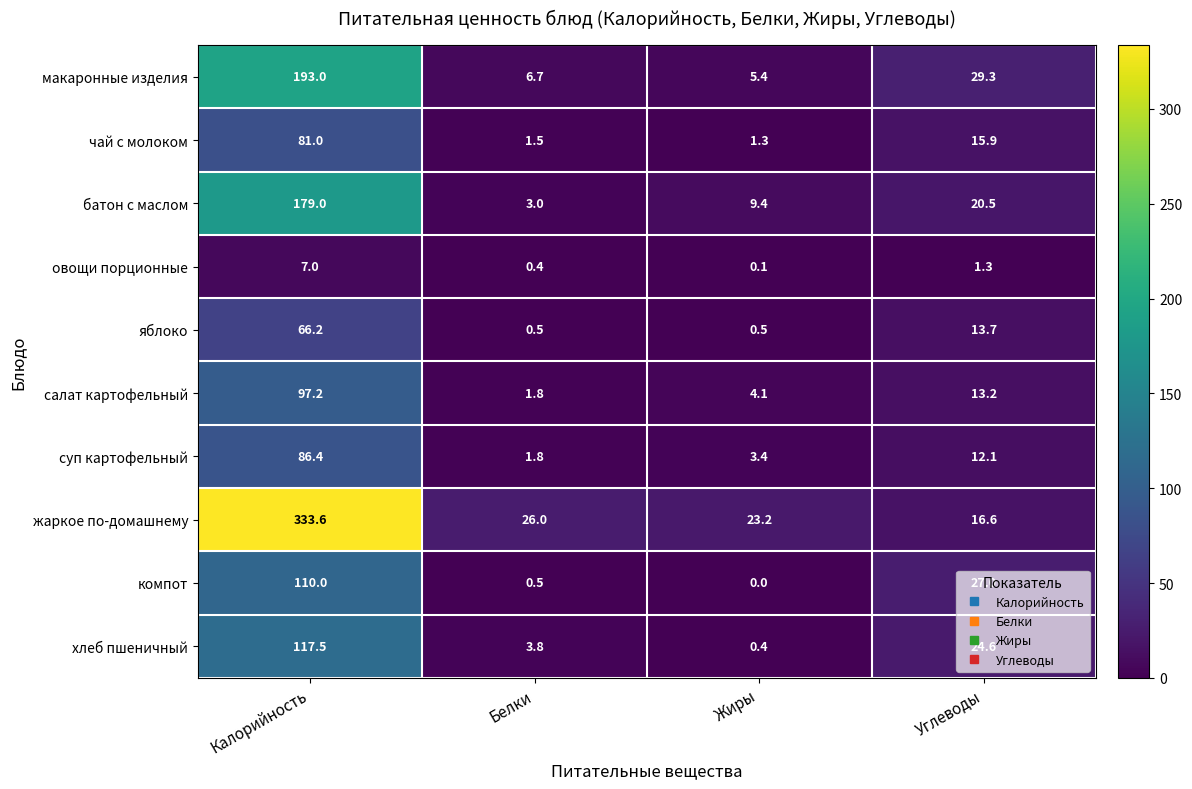

At Жиры, list the series in order from largest to smallest.

жаркое по-домашнему, батон с маслом, макаронные изделия, салат картофельный, суп картофельный, чай с молоком, яблоко, хлеб пшеничный, овощи порционные, компот